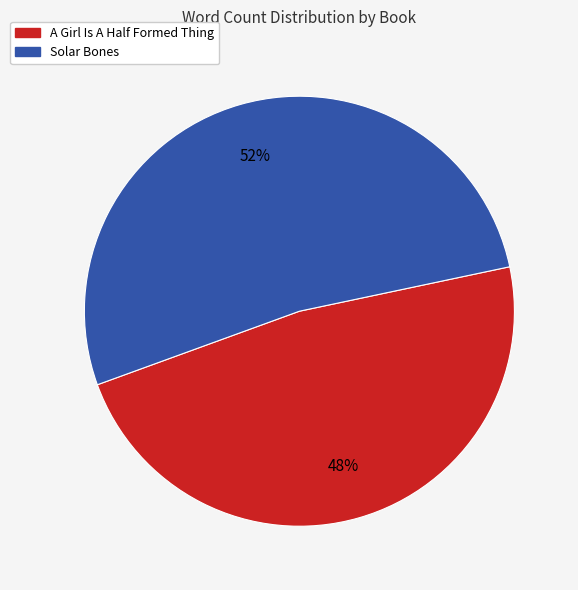

Approximately how many times larger is the value at A Girl Is A Half Formed Thing compared to Solar Bones?

0.9